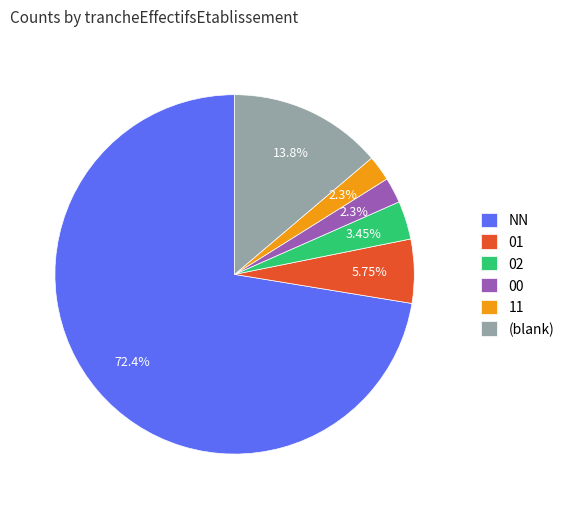

Does NN represent more than half of the total?

Yes